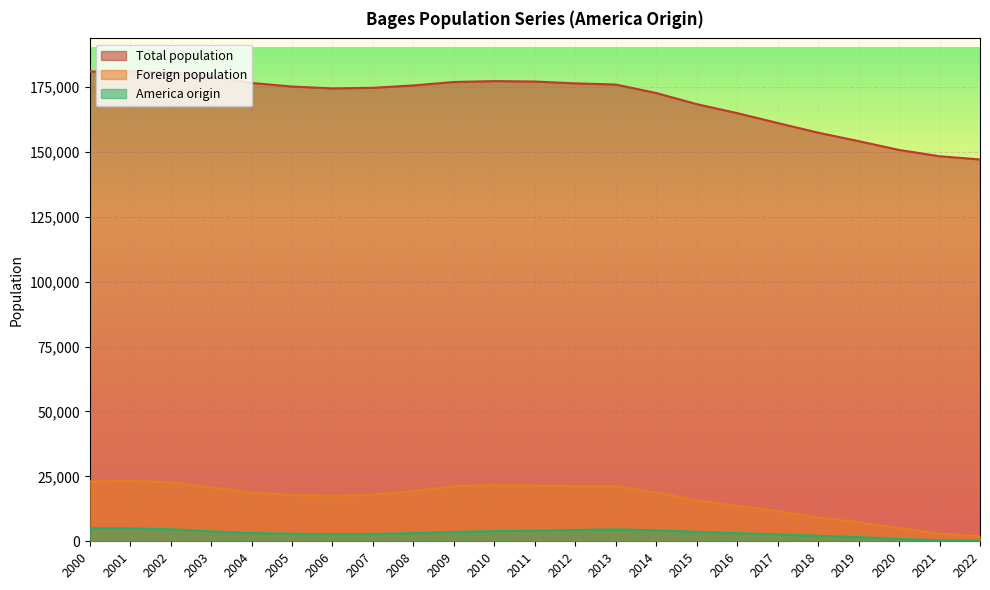

True or false: Total population and America origin cross at least once.

False